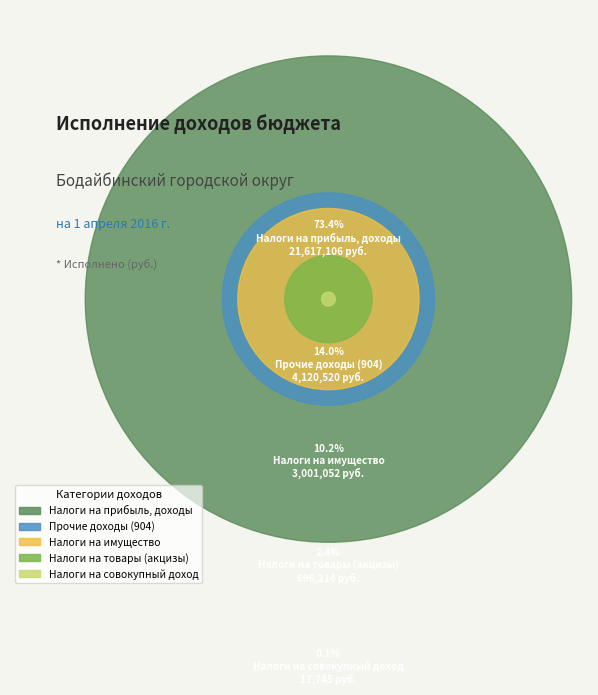

What is the smallest slice in the pie chart?

Налоги на совокупный доход